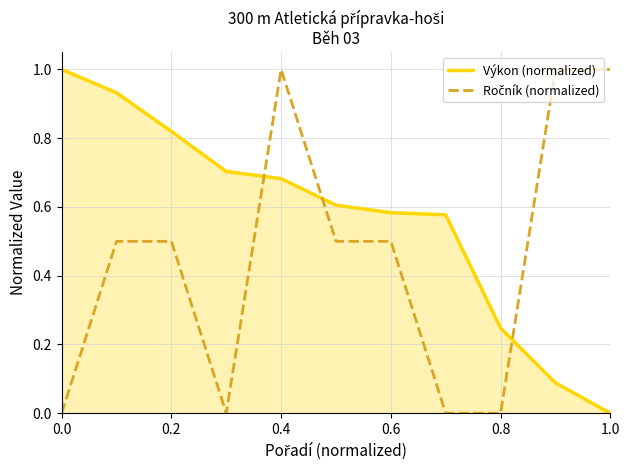

What is the highest value of the Výkon (normalized) series?

1.0